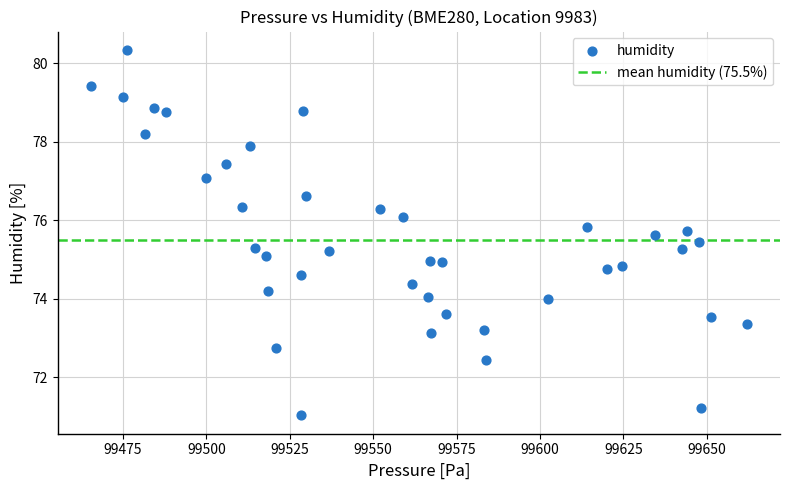

What is the range of X values (max minus min)?

196.9